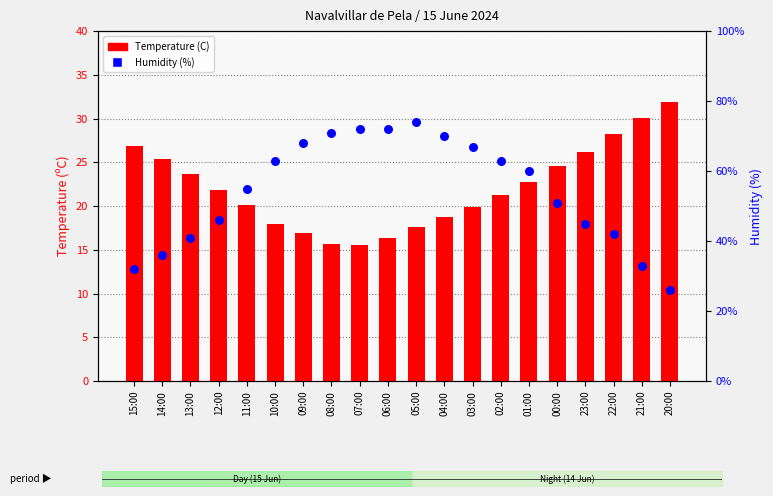

At how many categories does at least one series exceed 49?

12